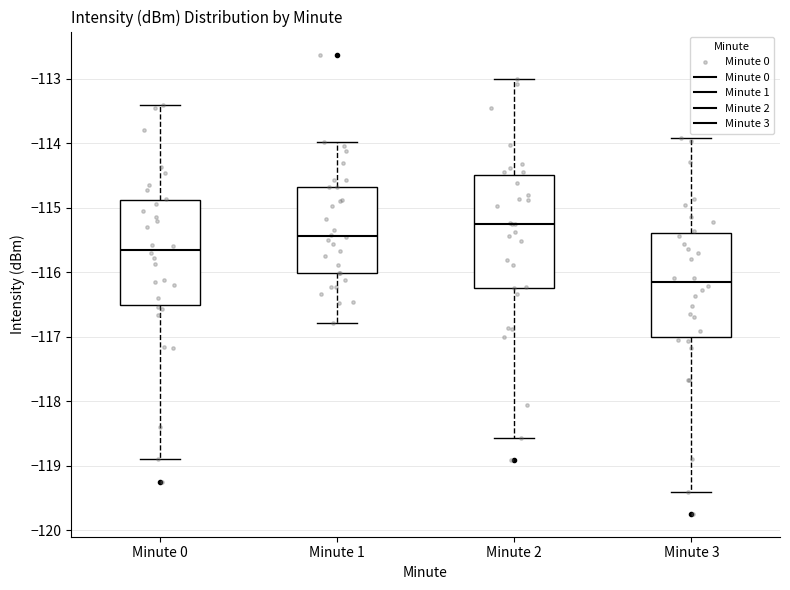

Which box is the tallest, from its lower edge to its upper edge?

Minute 2